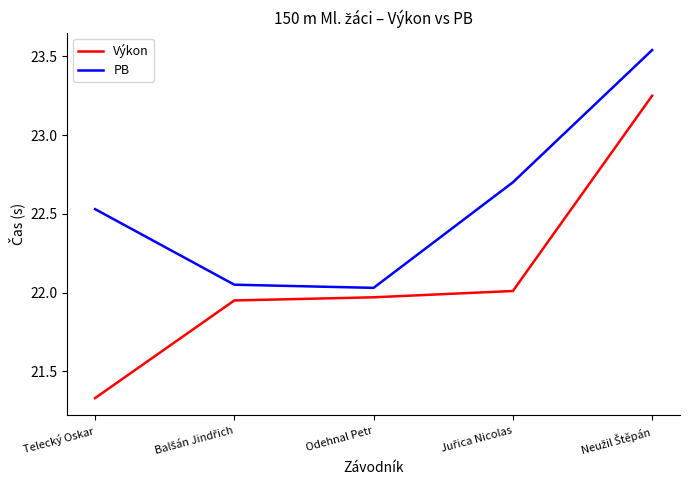

True or false: Výkon has more than 2 points higher than both neighbors.

False